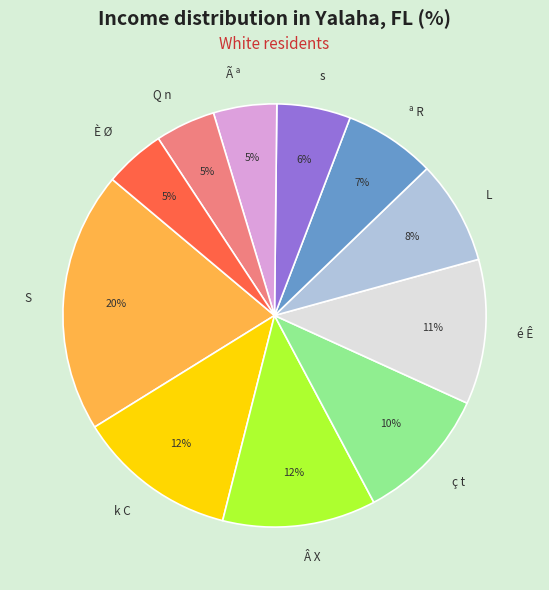

To the nearest percent, what portion does ª R represent?

7%